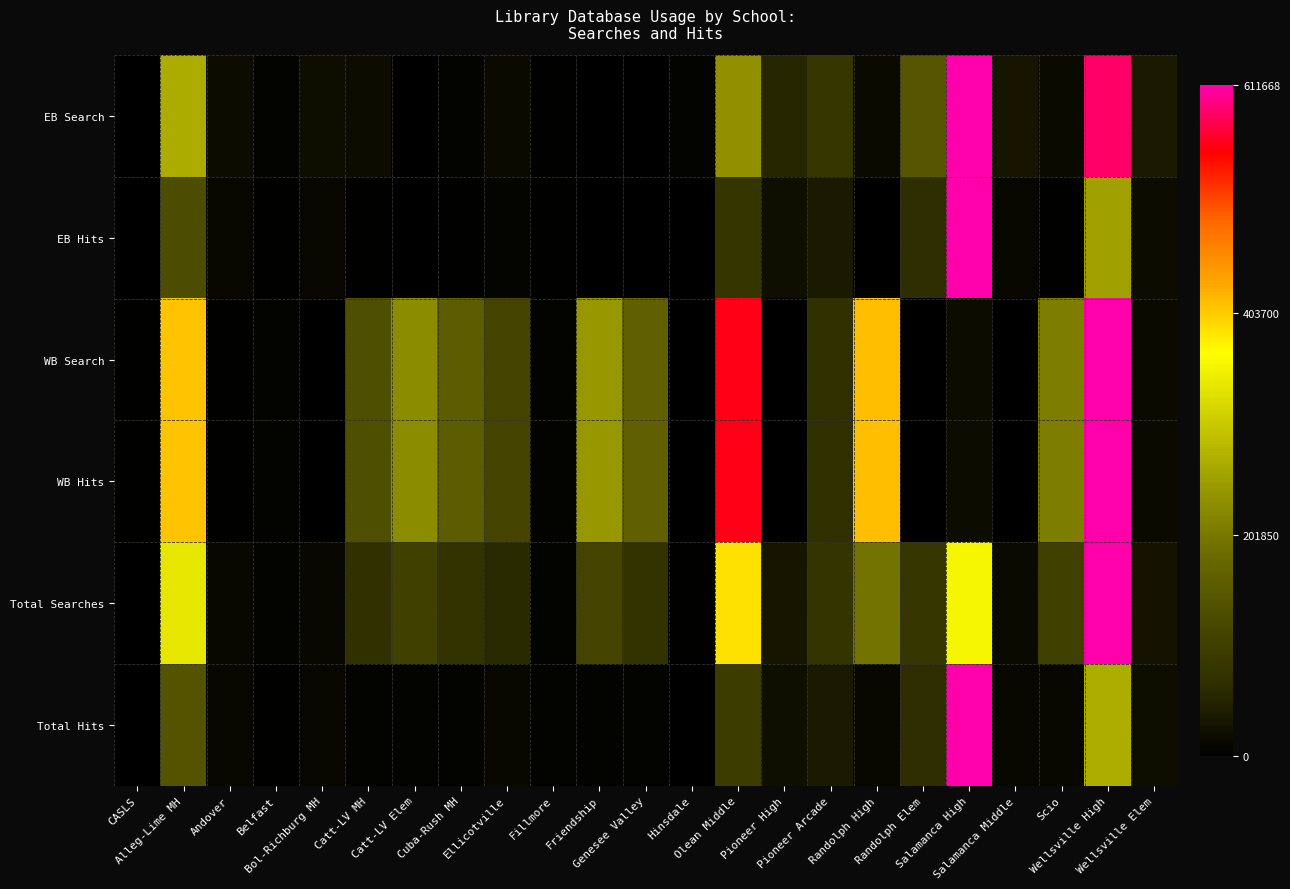

Rank the series by their maximum value, from highest to lowest.

EB Search, EB Hits, WB Search, WB Hits, Total Searches, Total Hits